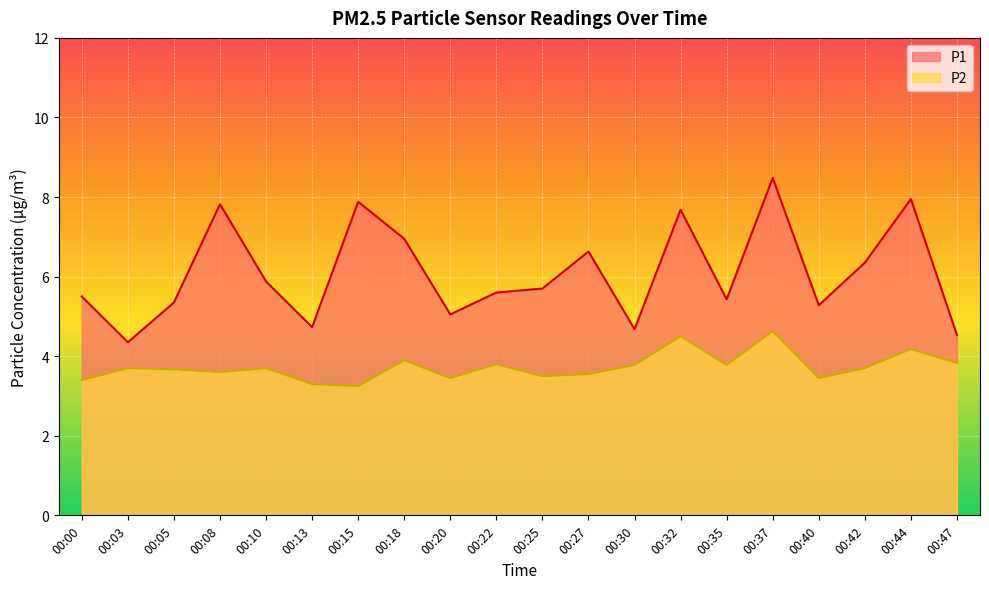

How many lines are shown in the chart?

2